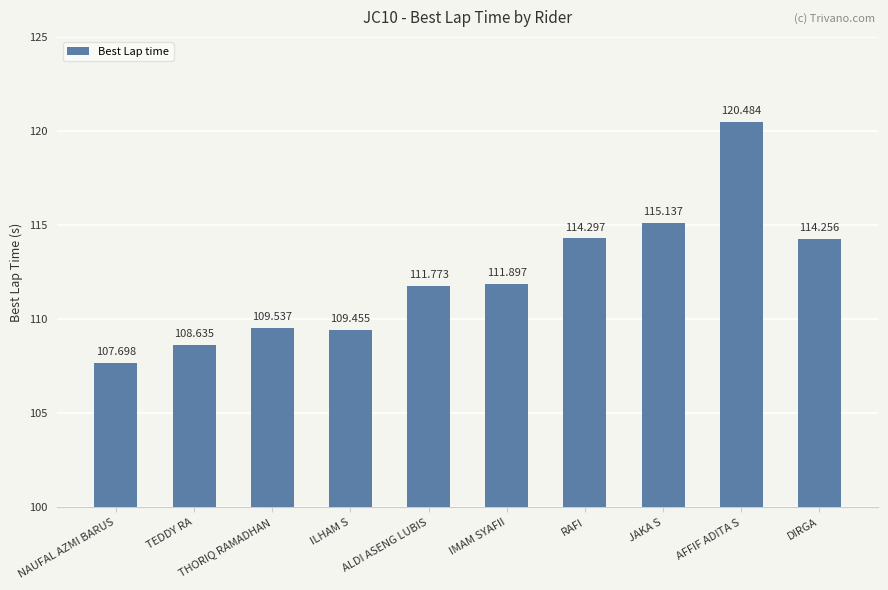

True or false: the data shows 62.1 at ALDI ASENG LUBIS.

False